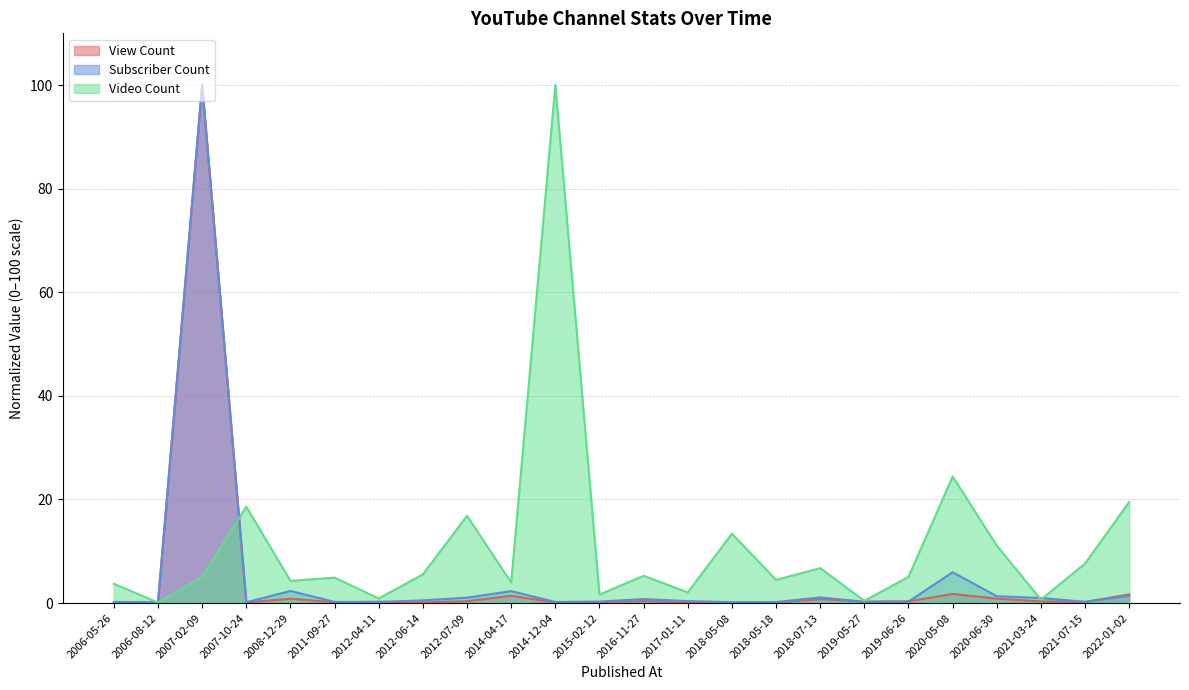

How many intersections are there between View Count and Video Count?

2